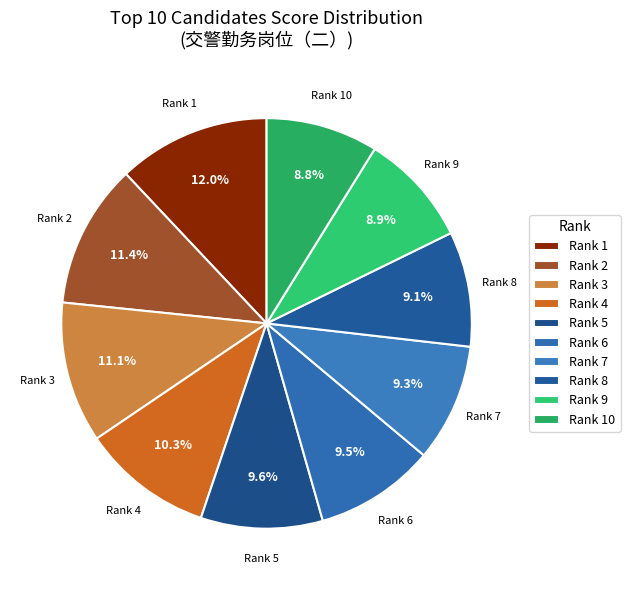

Combined, what portion of the pie is Rank 6 and Rank 5?

19.1%